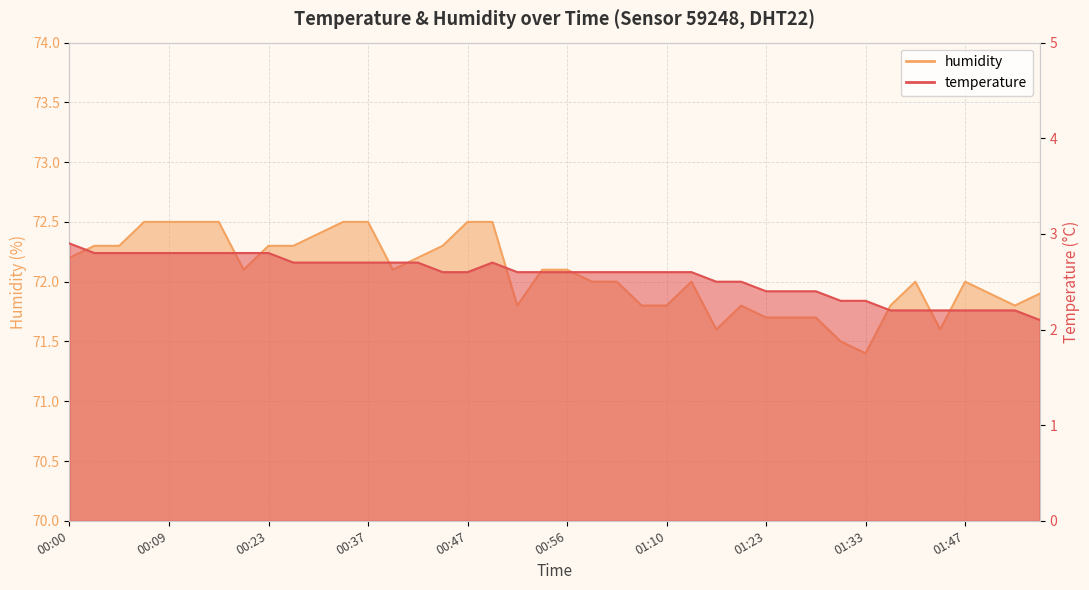

How many interior local peaks does the temperature series have?

1